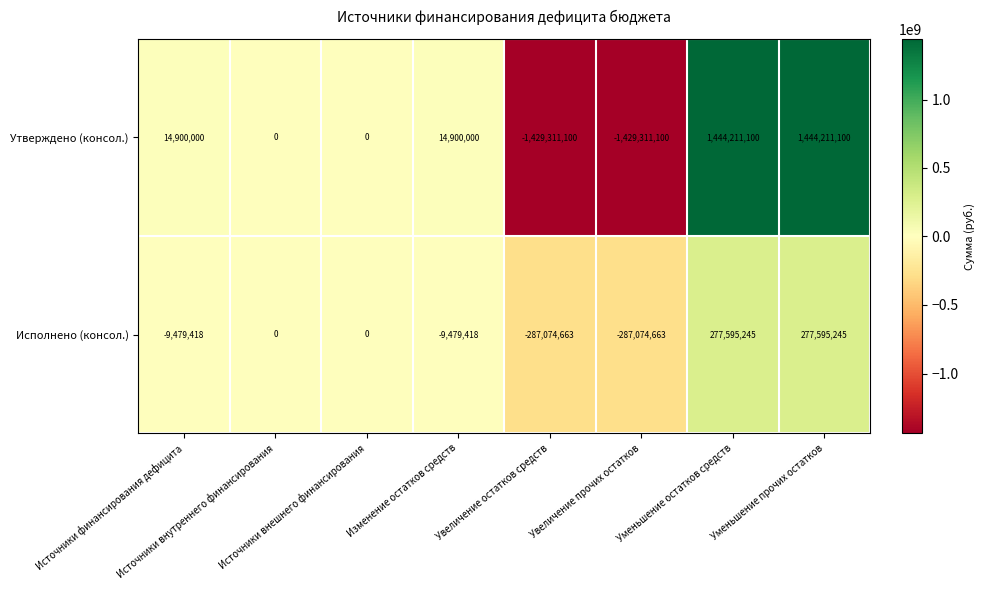

How many data points does each series have?

8